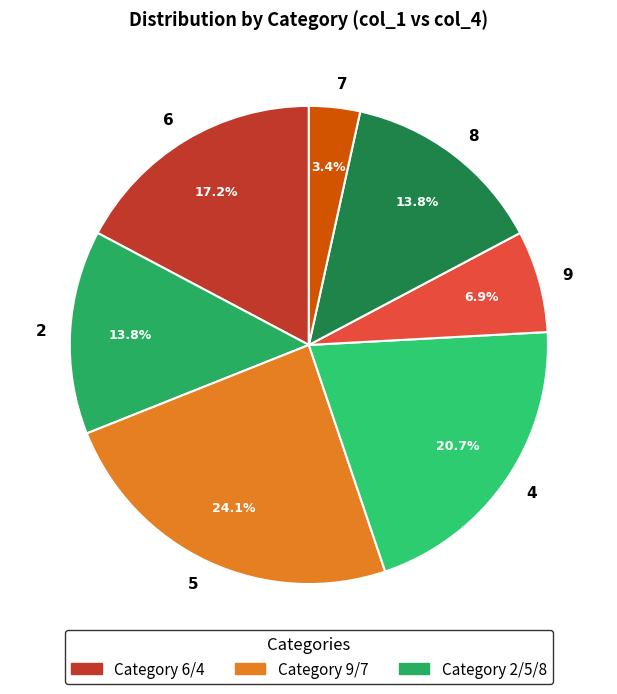

To the nearest percent, what percentage of the pie is 8?

14%